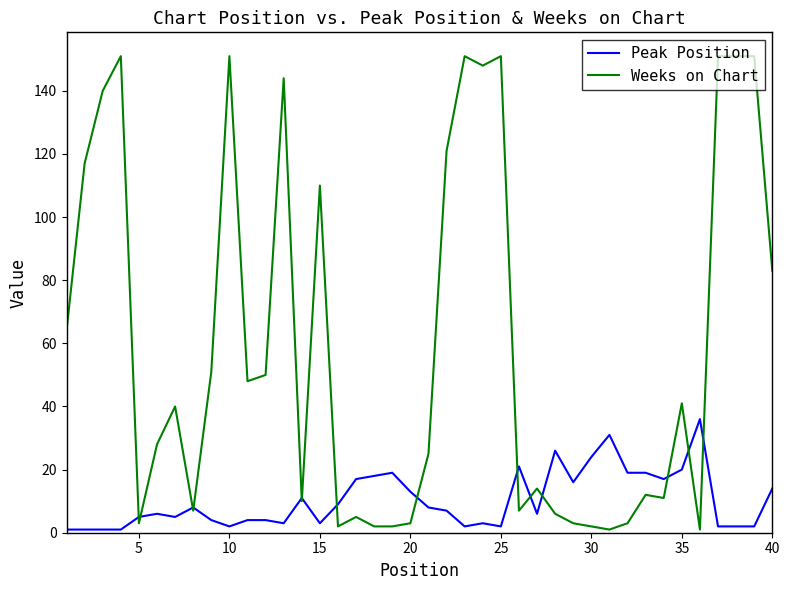

What is the difference between the second highest and minimum values in the Peak Position series?

30